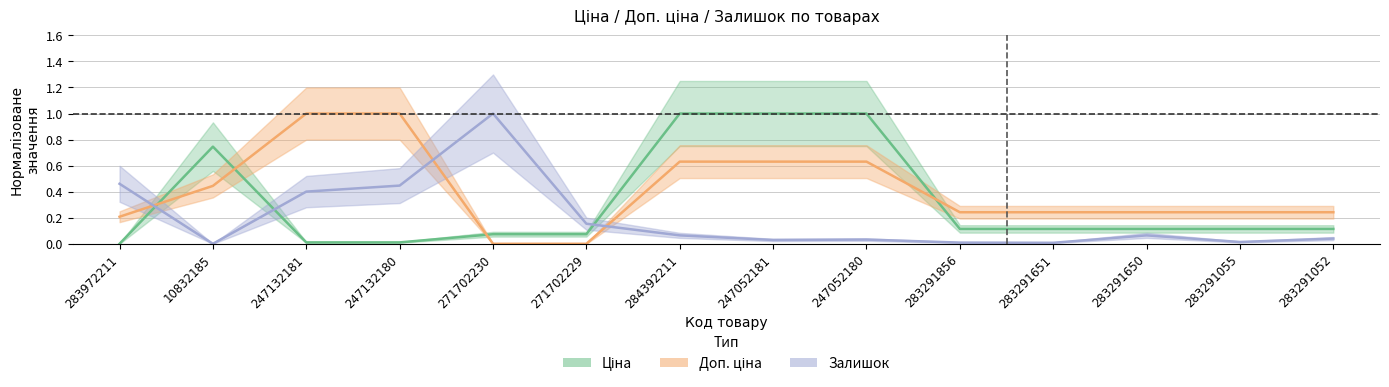

Is this an area chart (filled region under the line)?

No